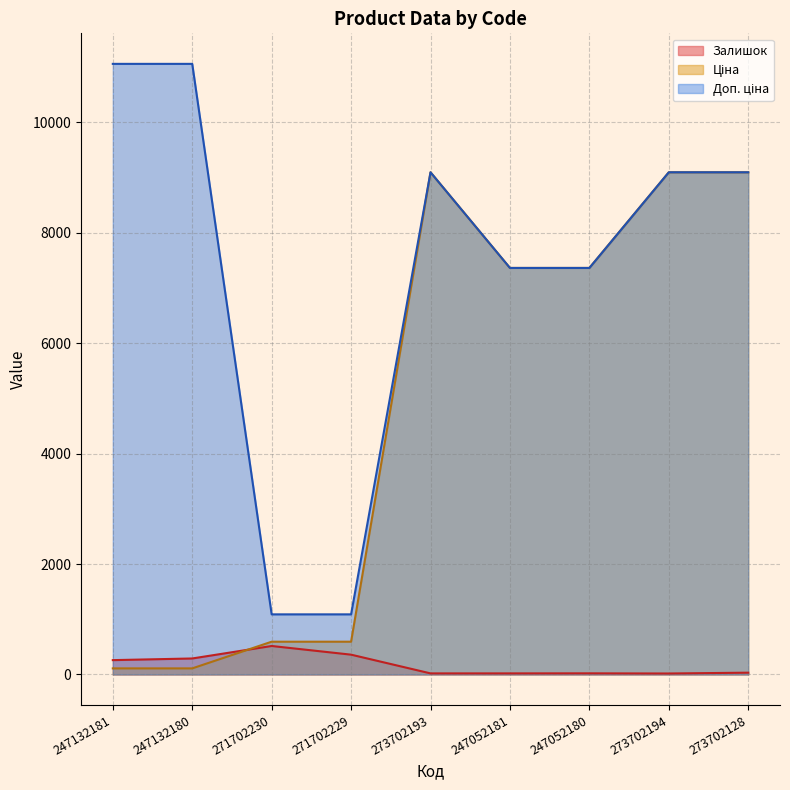

The value of Залишок at 247132181 is 141.4. True or false?

False